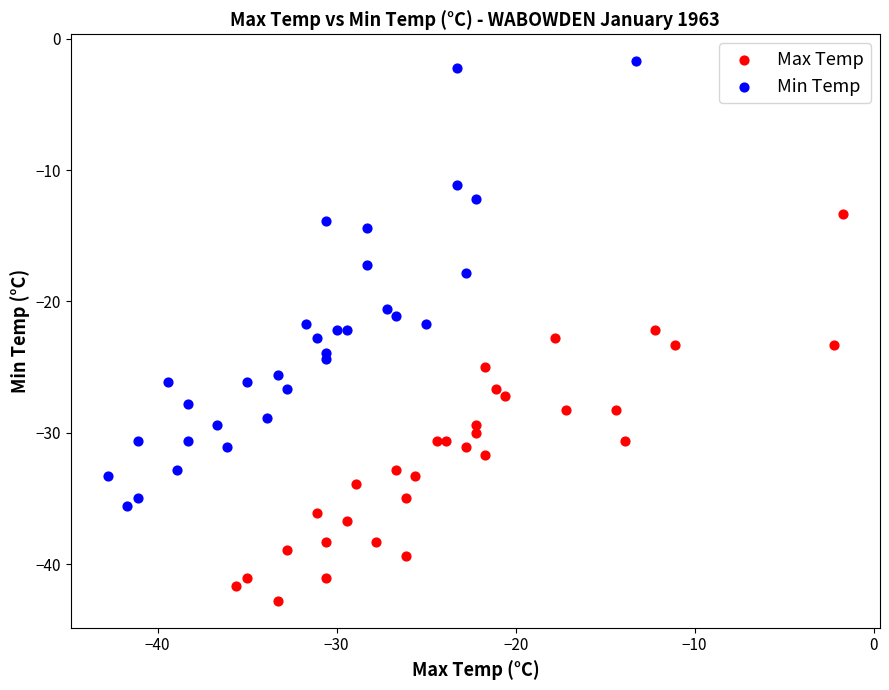

Which series has the largest Y range (max minus min)?

Min Temp